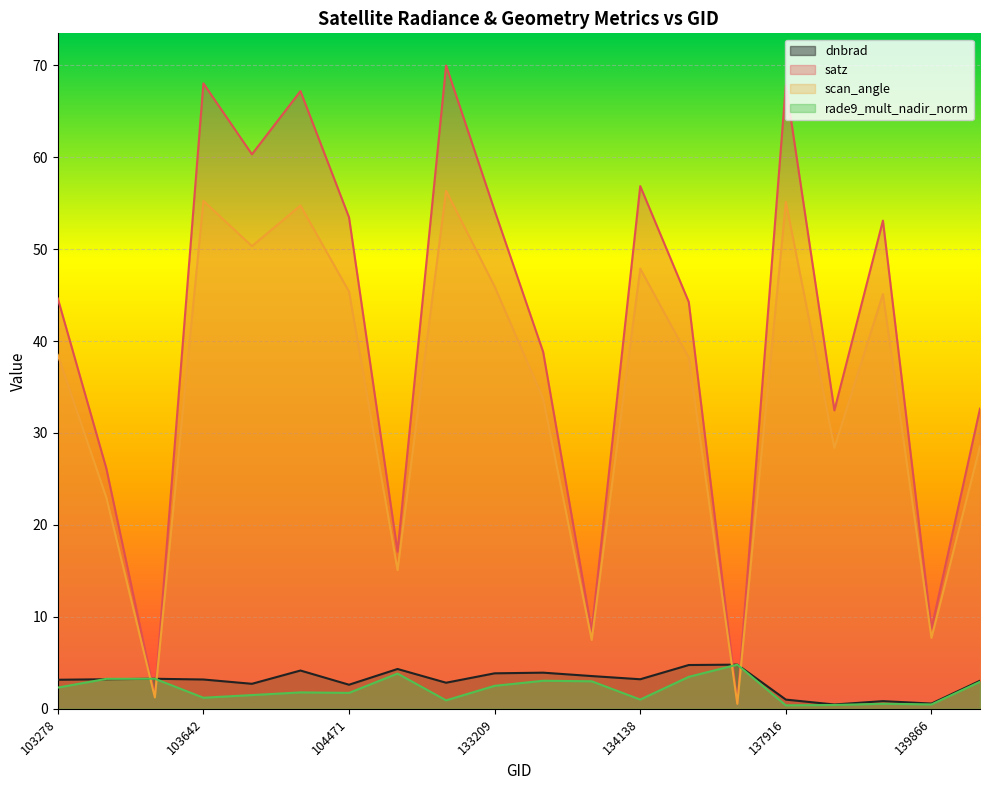

Rank the categories by satz value from highest to lowest.

132860, 103642, 137916, 103988, 103760, 134138, 133209, 104471, 139283, 103278, 134322, 133404, 140059, 138492, 103396, 132847, 139866, 133762, 103515, 134687